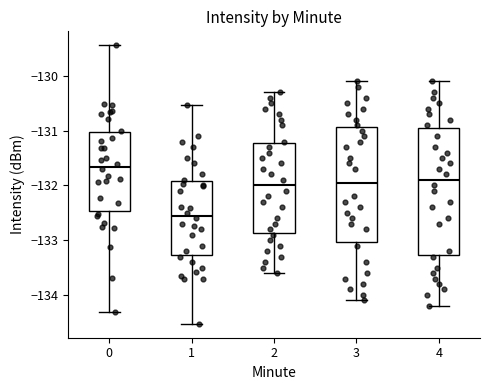

Where is the upper edge of the box at x = 2 on the y-axis? The values are not printed on the chart, so give them approximately, as read against the axis.

-131.2